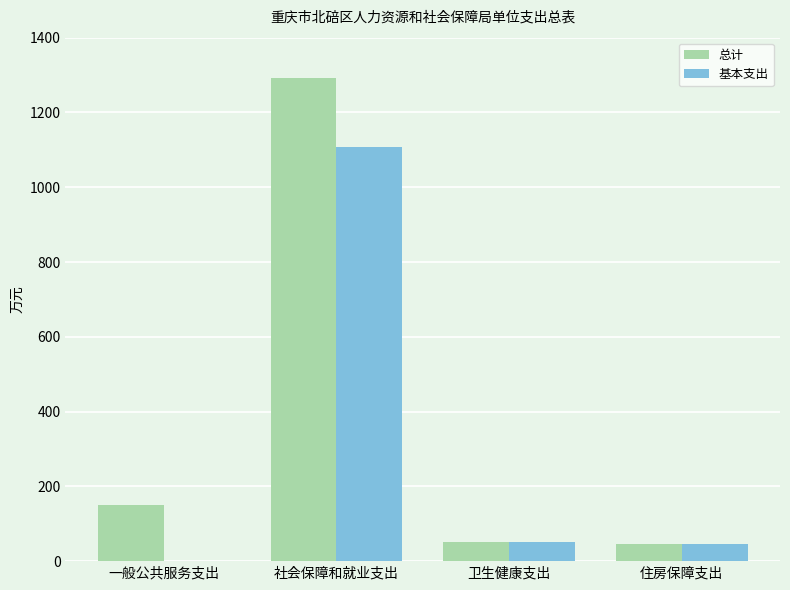

What is the maximum value for 总计?

1291.6